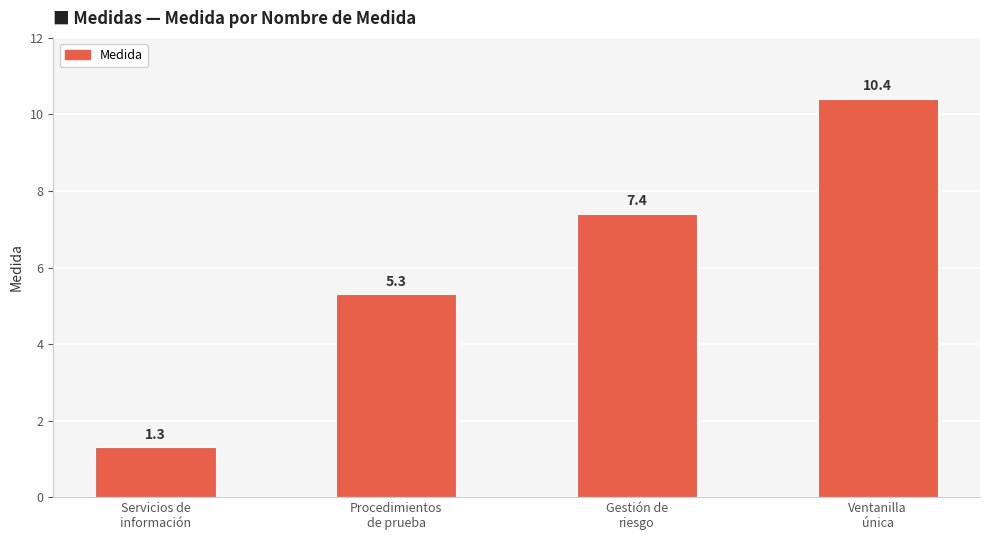

What is the change in value from Procedimientos
de prueba to Gestión de
riesgo?

+2.1